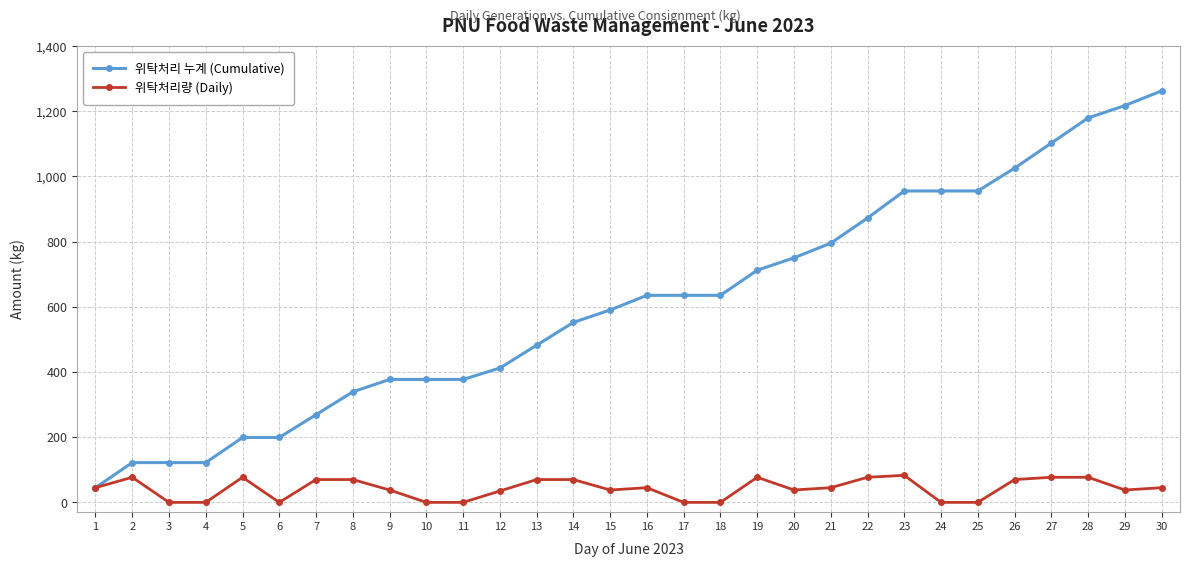

The value of 위탁처리 누계 (Cumulative) at 9 is 377. True or false?

True